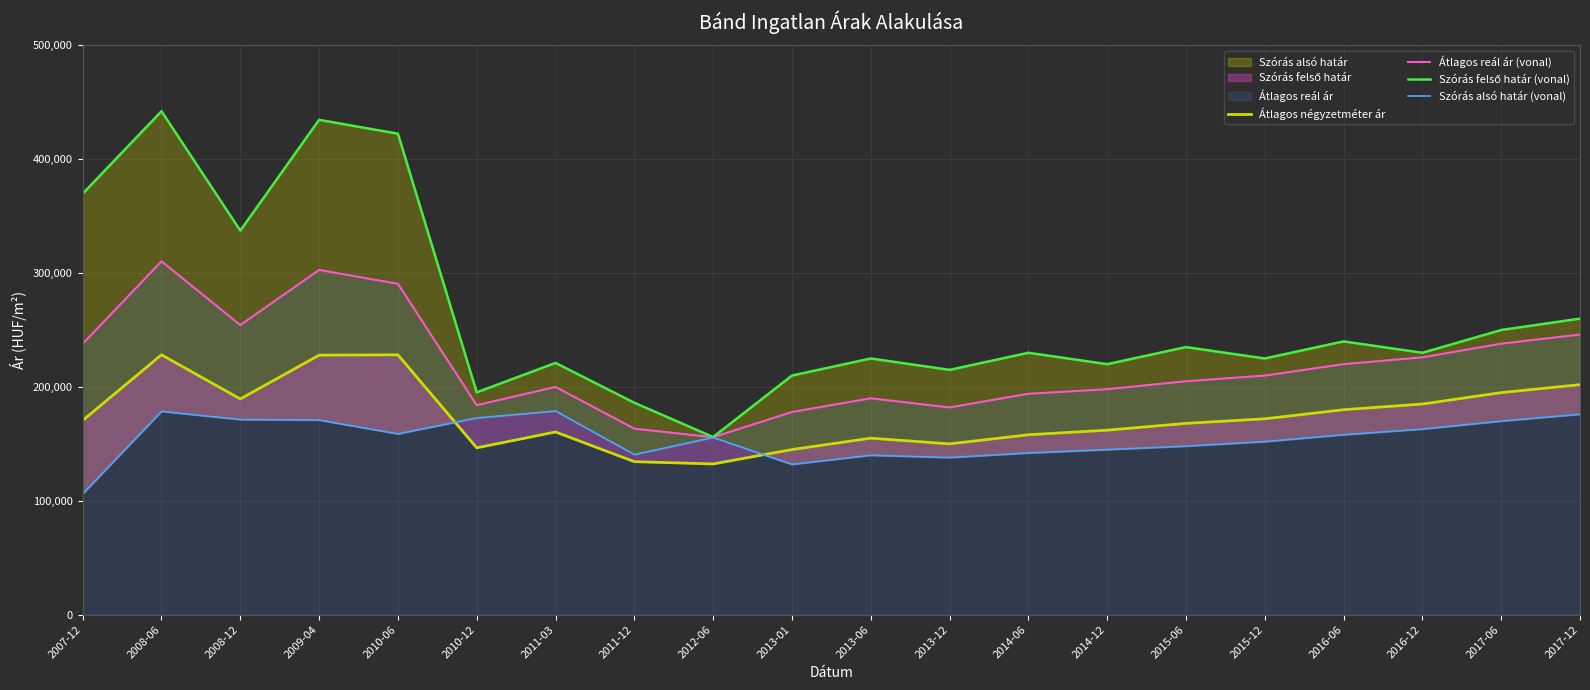

At which category is the sum across all series the highest?

2008-06